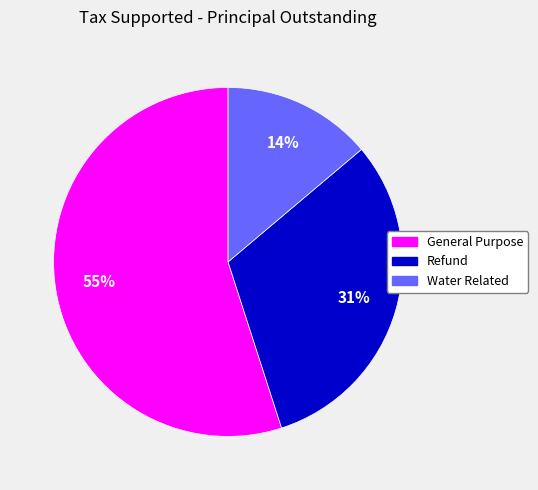

Is it true that General Purpose is 60% of the pie?

False